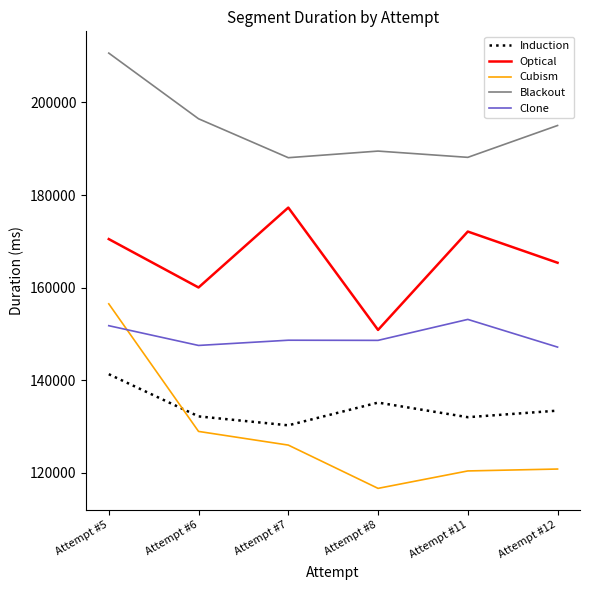

Where do Clone and Cubism first cross each other?

Attempt #5 and Attempt #6